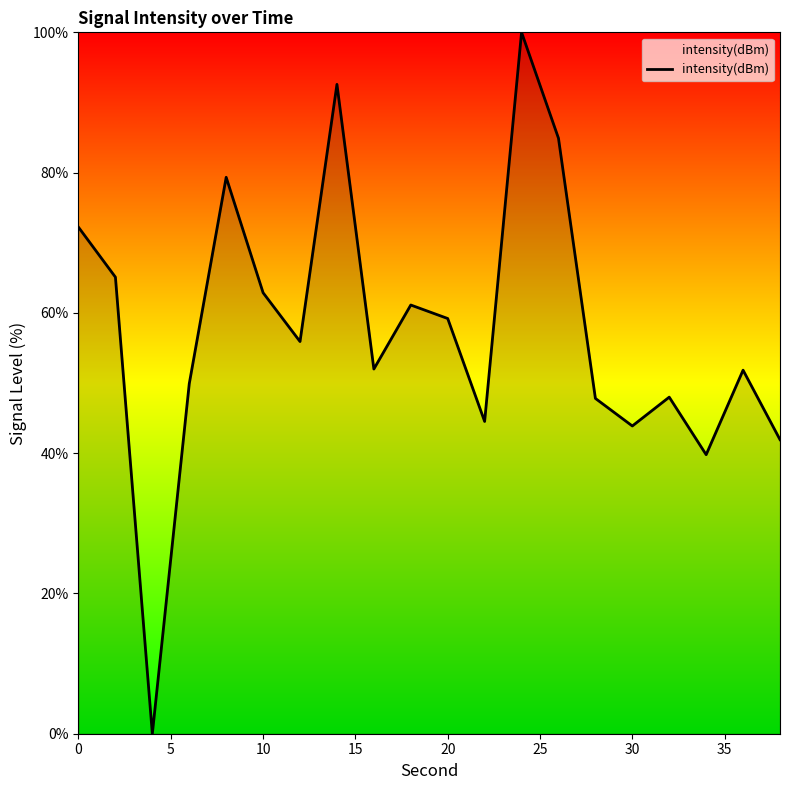

How many categories are shown in the chart?

20